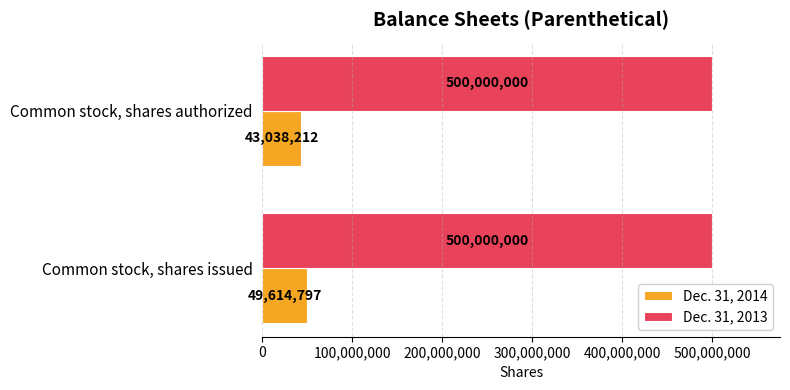

At which label is Dec. 31, 2014 closest to 46326504?

Common stock, shares authorized